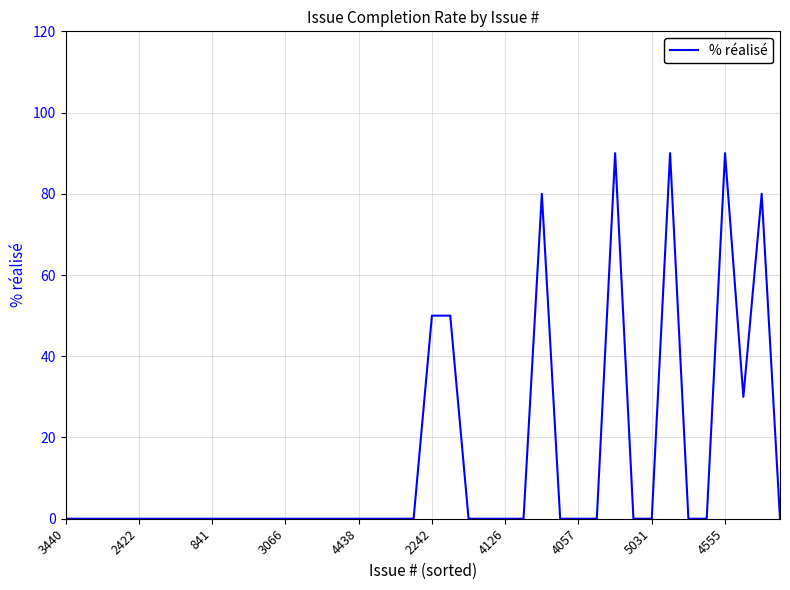

How many lines are shown in the chart?

1